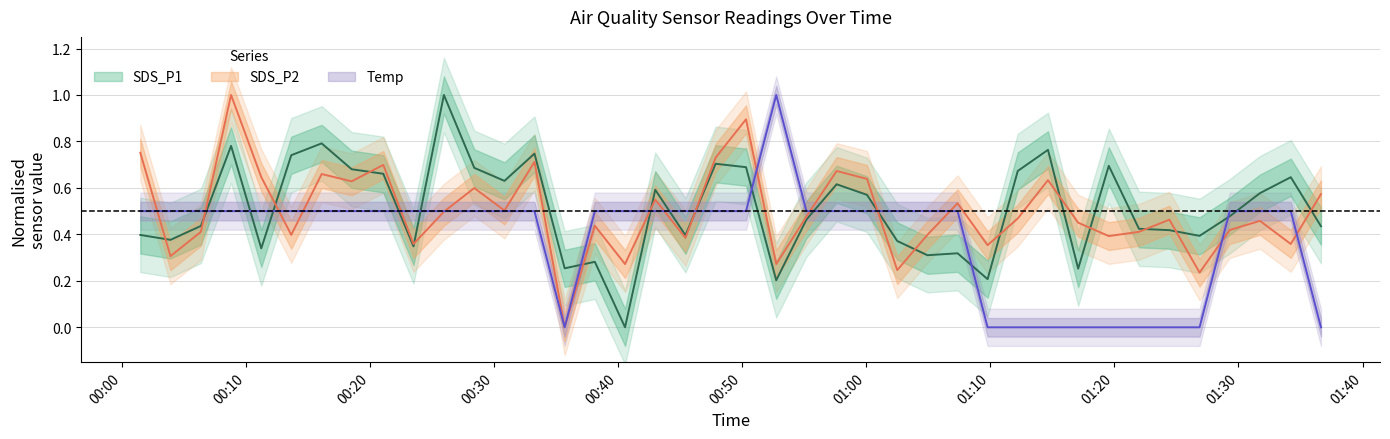

At which category is the sum across all series the highest?

2023/01/02 00:08:49